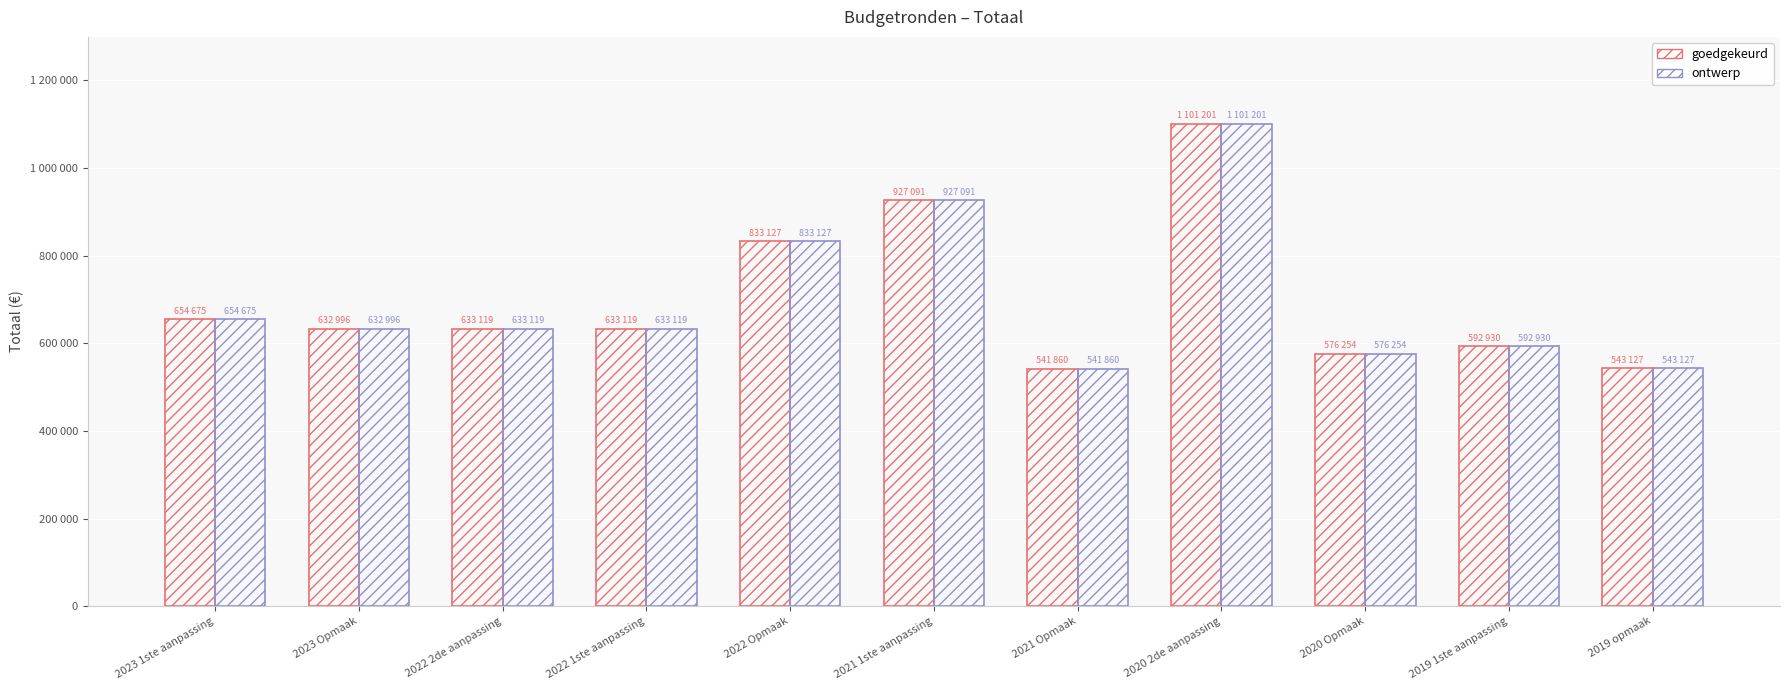

Rank the categories by ontwerp value from lowest to highest.

2021 Opmaak, 2019 opmaak, 2020 Opmaak, 2019 1ste aanpassing, 2023 Opmaak, 2022 2de aanpassing, 2022 1ste aanpassing, 2023 1ste aanpassing, 2022 Opmaak, 2021 1ste aanpassing, 2020 2de aanpassing